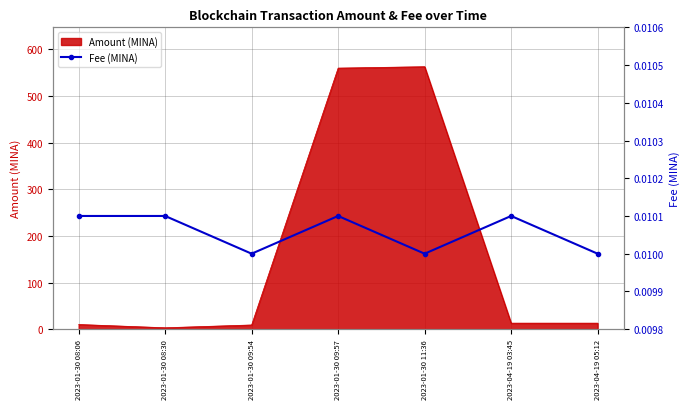

The Amount (MINA) series shows 272.6 at 2023-01-30 11:36. True or false?

False